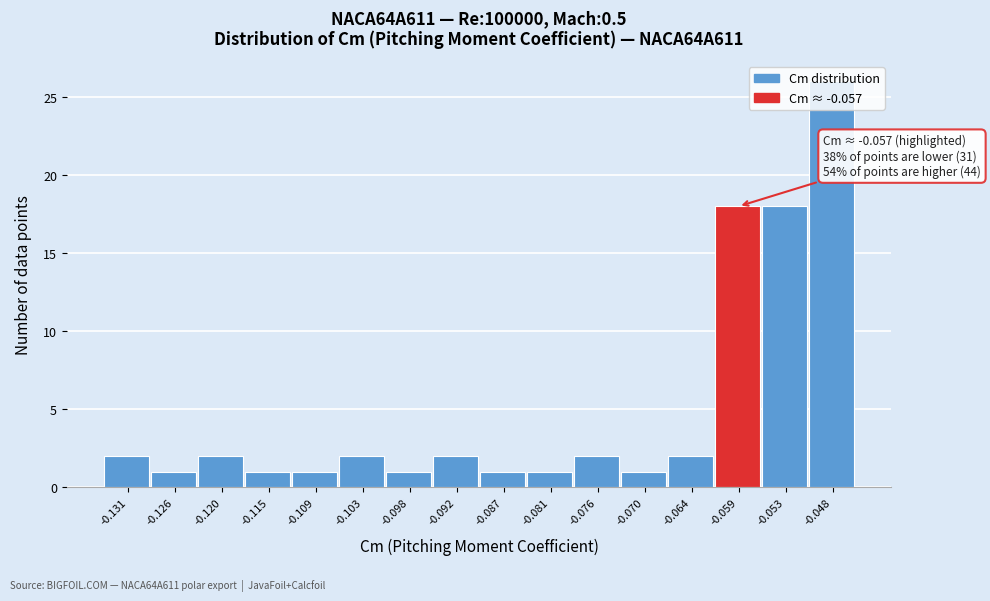

Which range on the x-axis has the tallest bar?

-0.051 to -0.045